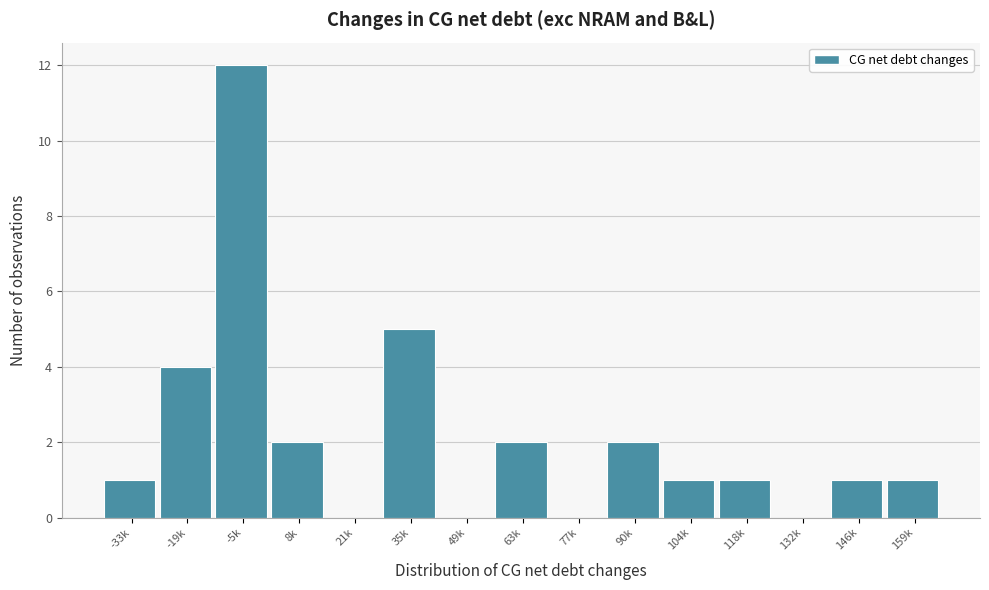

Reading left to right, extract all data points from this chart.

-33k=1	-19k=4	-5k=12	8k=2	21k=0	35k=5	49k=0	63k=2	77k=0	90k=2	104k=1	118k=1	132k=0	146k=1	159k=1